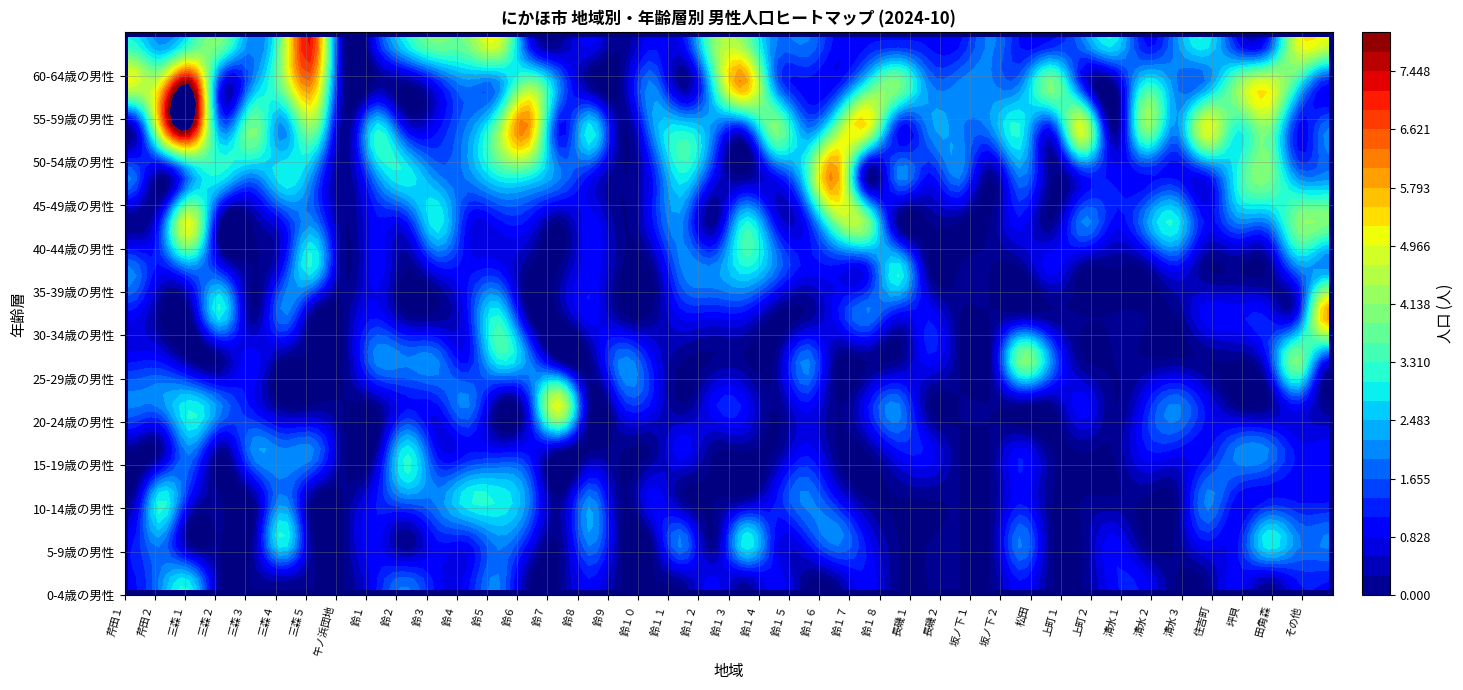

At how many categories does at least one series exceed 4?

15